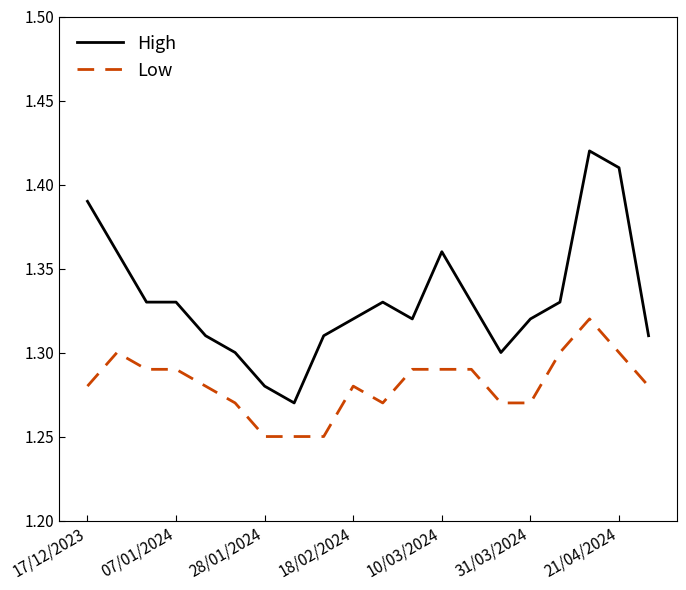

True or false: Low and High cross at least once.

False